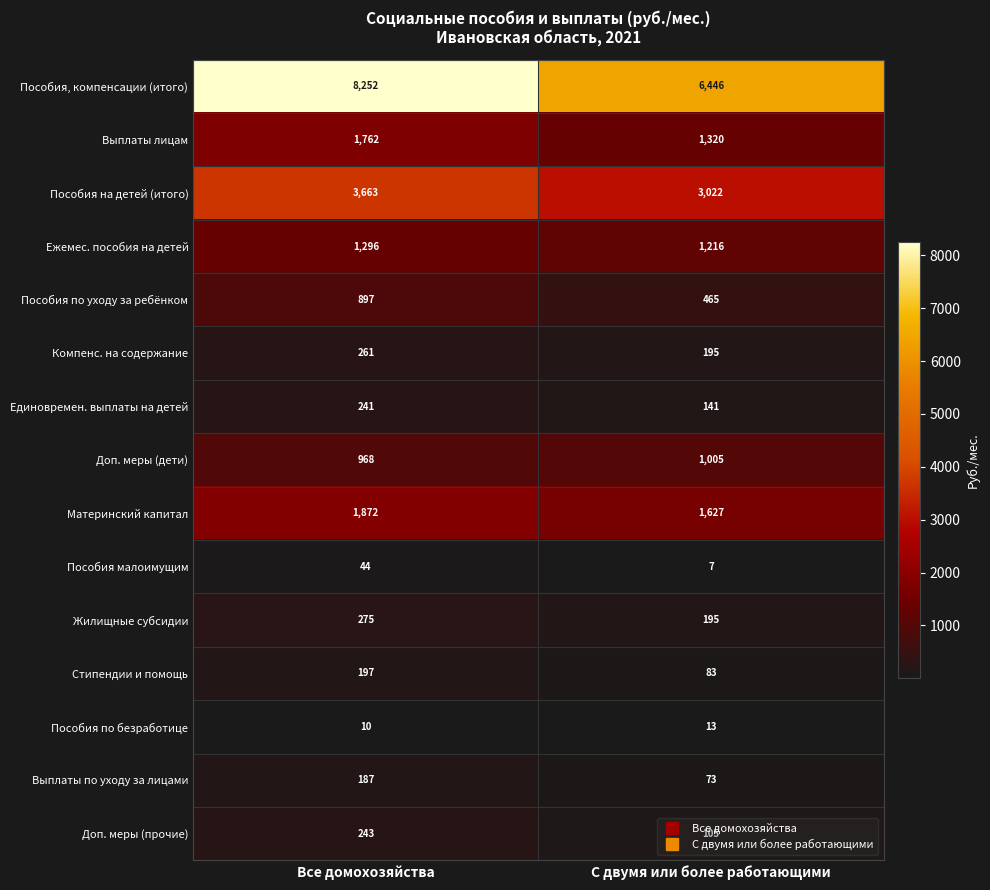

Which label corresponds to the largest value in the chart?

Все домохозяйства